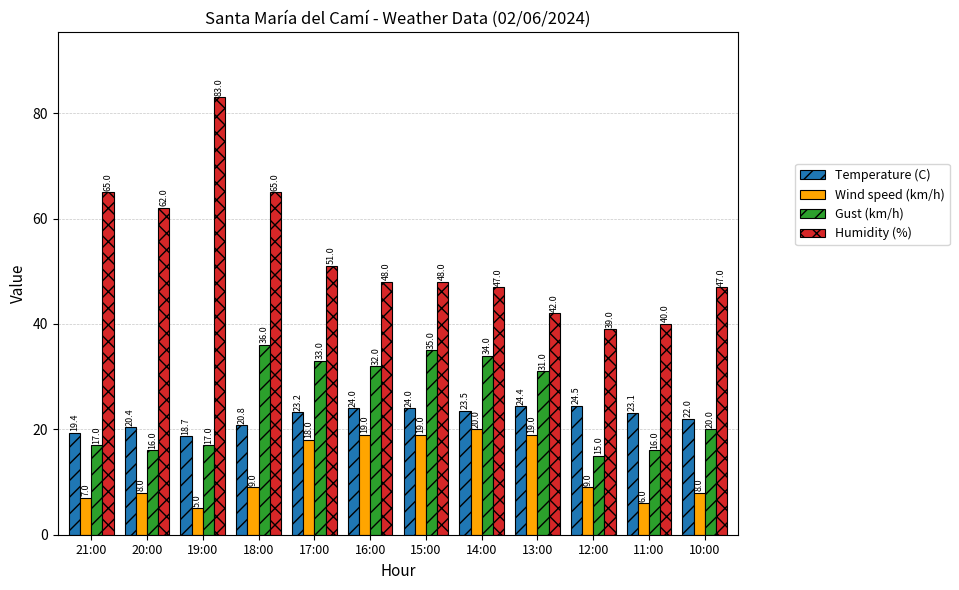

Count the number of categories in the chart.

12